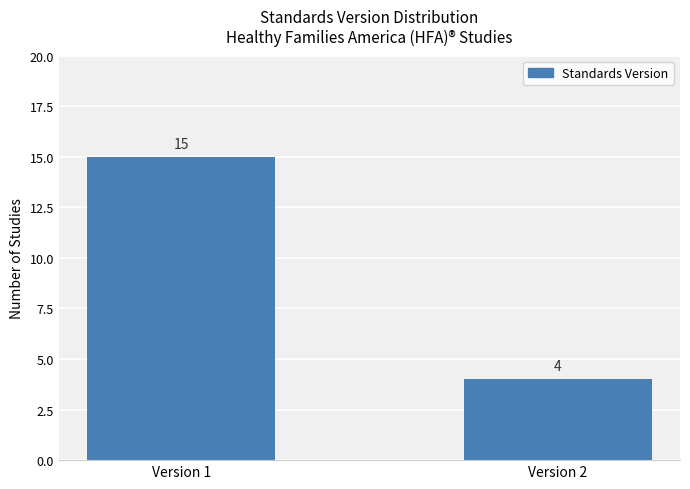

The chart shows a value of 4 at Version 2. True or false?

True